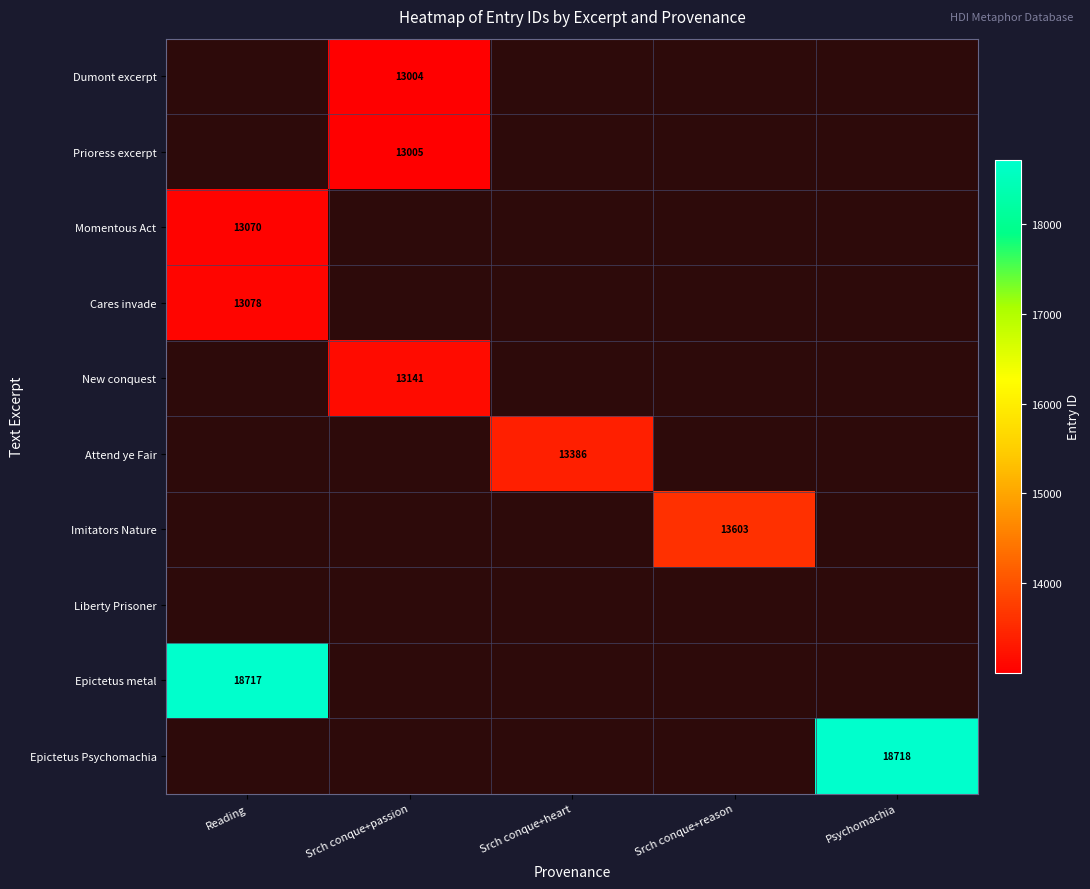

Is it true that Imitators Nature equals 6641 at Srch conque+reason?

False